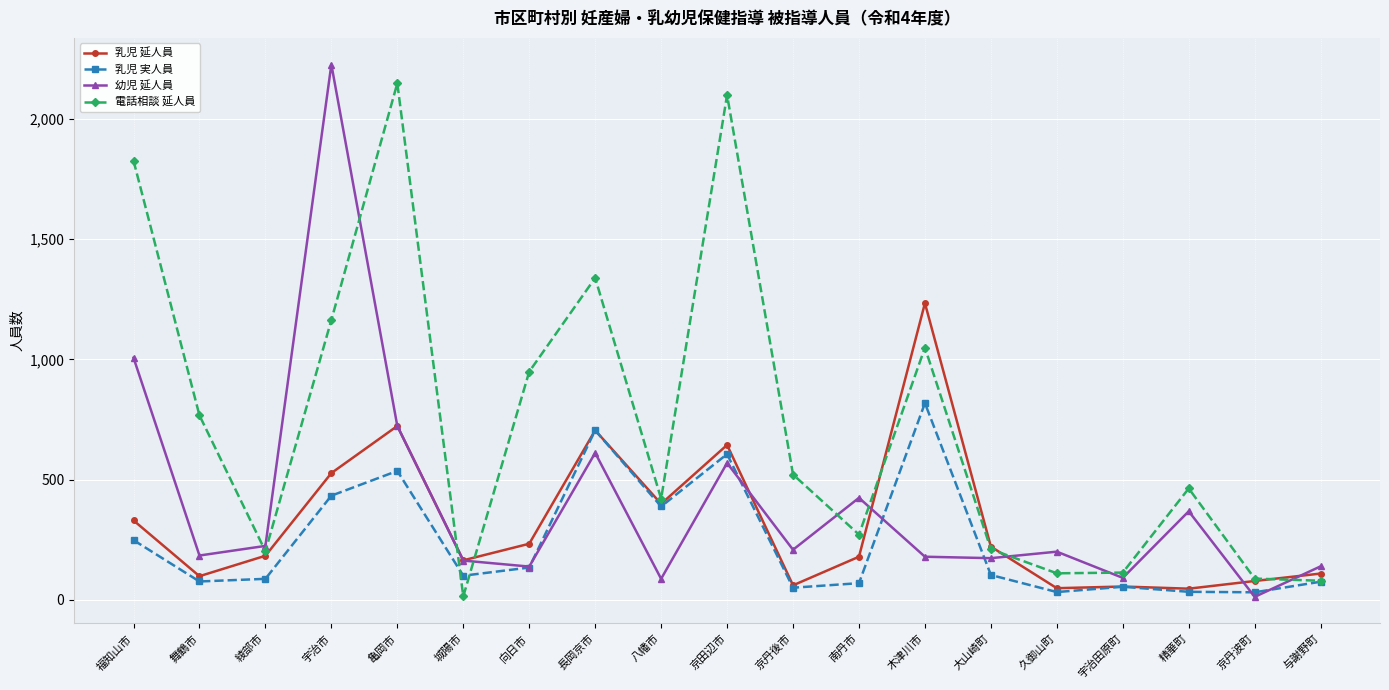

Between 京田辺市 and 久御山町, which series saw the biggest shift?

電話相談 延人員